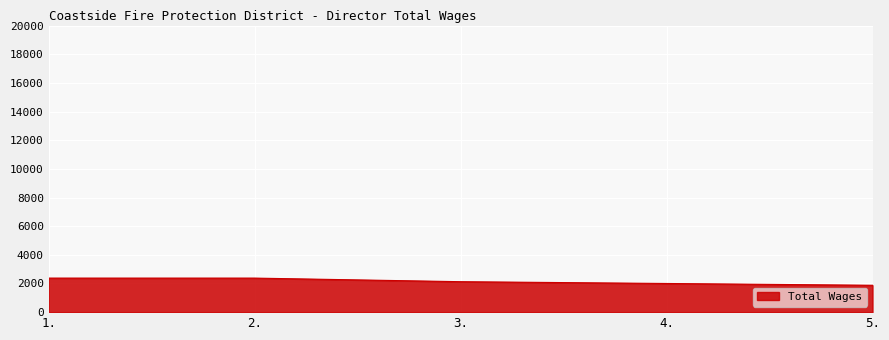

At which label does the data first exceed 2125?

1.